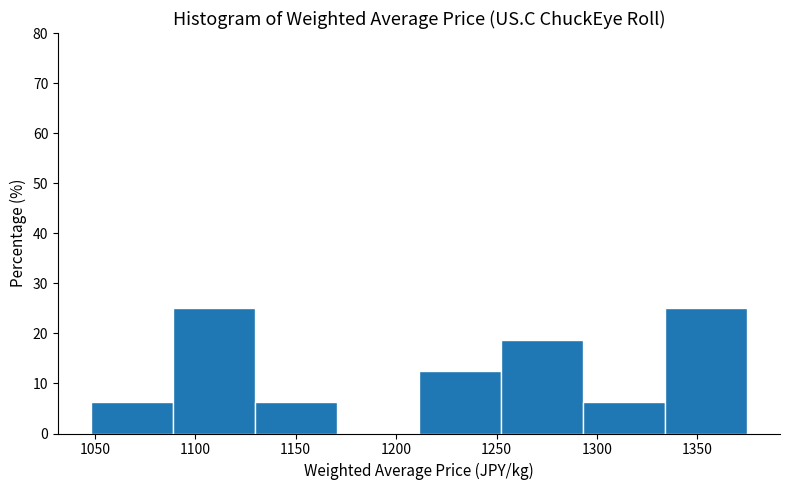

Reading left to right, list every bar in this chart as the range it spans on the x-axis followed by its height. Neither the bar edges nor the heights are printed on the chart, so give them approximately, as read against the axes.

1050 to 1090: 6
1090 to 1130: 25
1130 to 1170: 6
1170 to 1210: 0
1210 to 1250: 13
1250 to 1295: 19
1295 to 1335: 6
1335 to 1375: 25